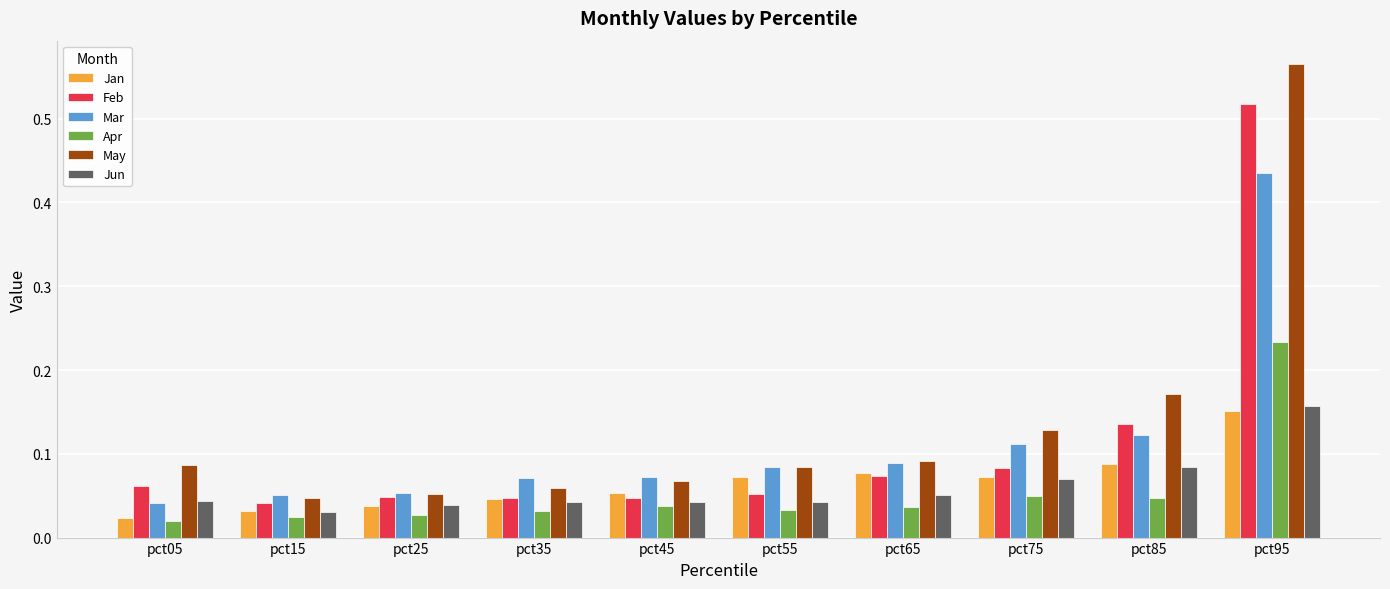

Which label corresponds to the largest value in the chart?

pct95